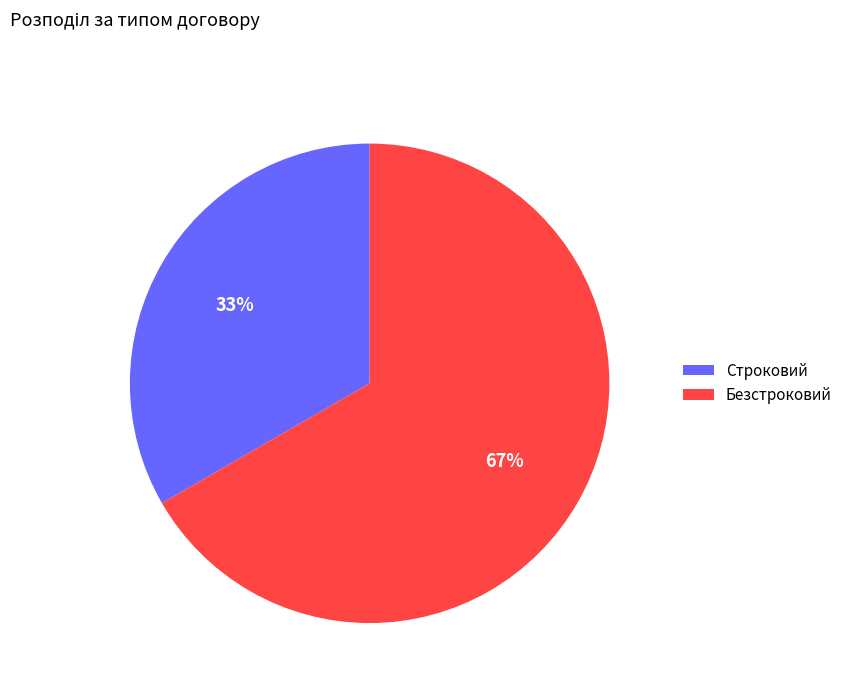

What percentage is the Безстроковий slice, to the nearest percent?

67%